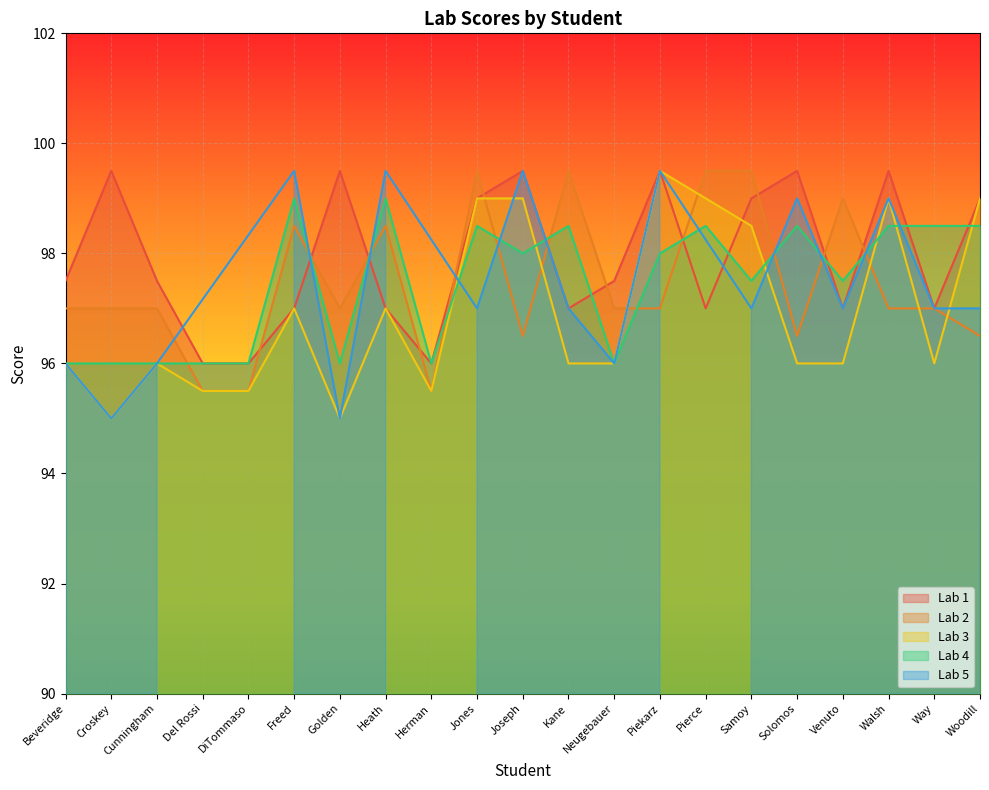

True or false: Lab 3 has a value of 99.0 at Walsh.

True